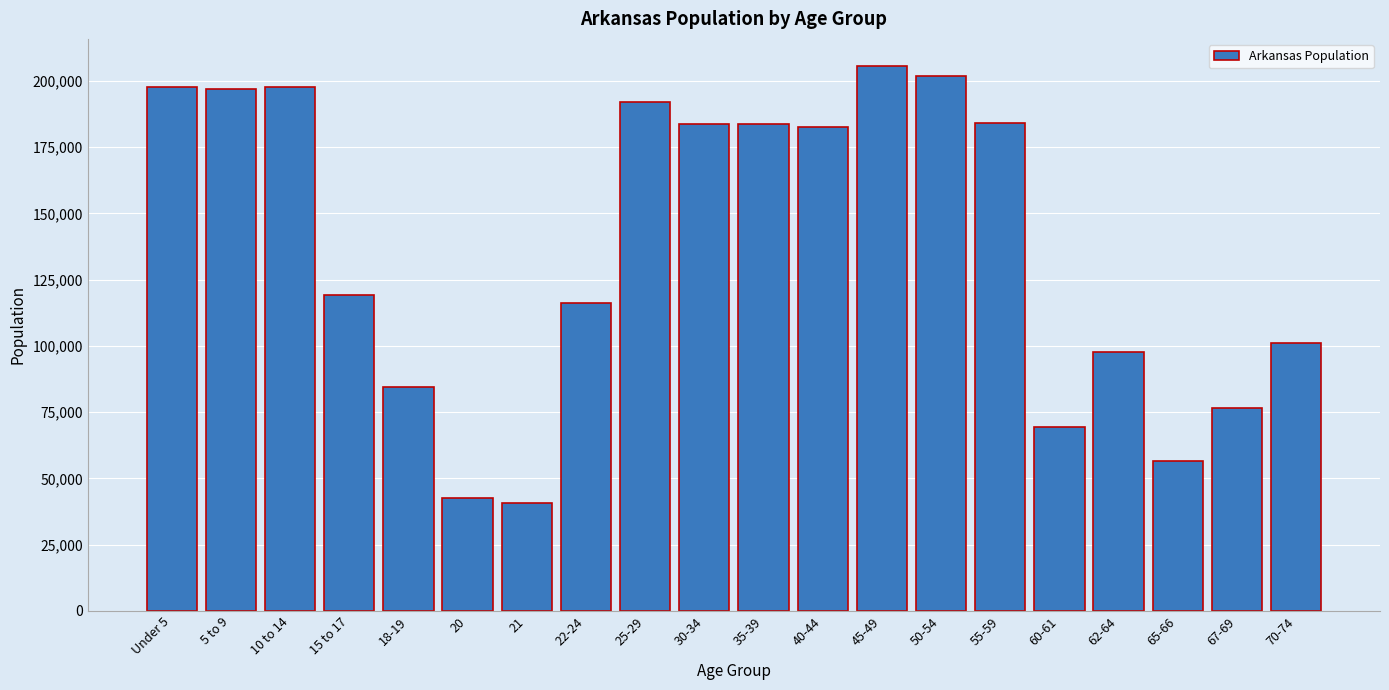

What is the ratio of the value at 18-19 to the value at 60-61?

1.2